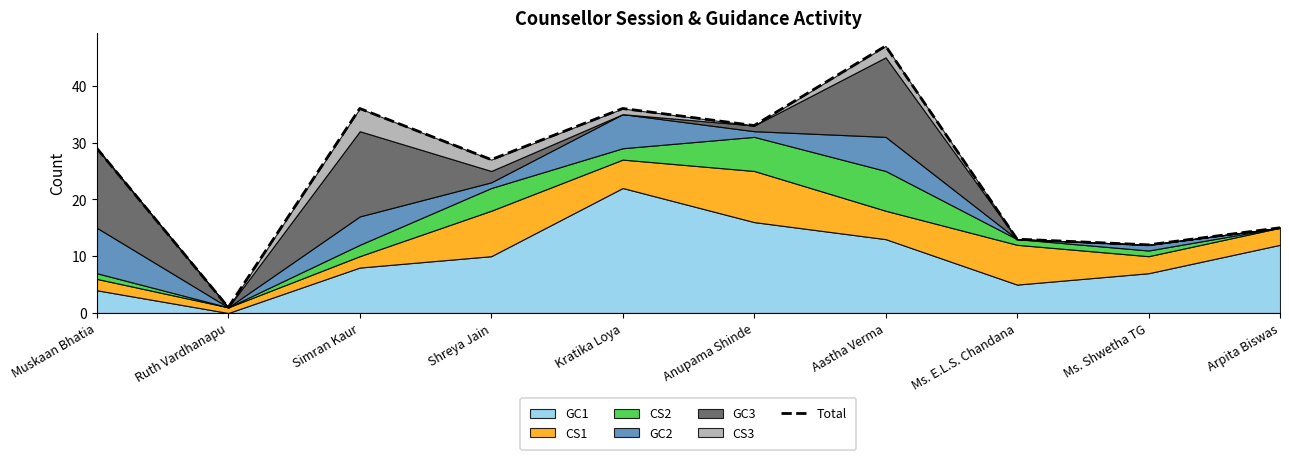

List the labels in order of value, largest first.

Aastha Verma, Simran Kaur, Kratika Loya, Anupama Shinde, Muskaan Bhatia, Shreya Jain, Arpita Biswas, Ms. E.L.S. Chandana, Ms. Shwetha TG, Ruth Vardhanapu